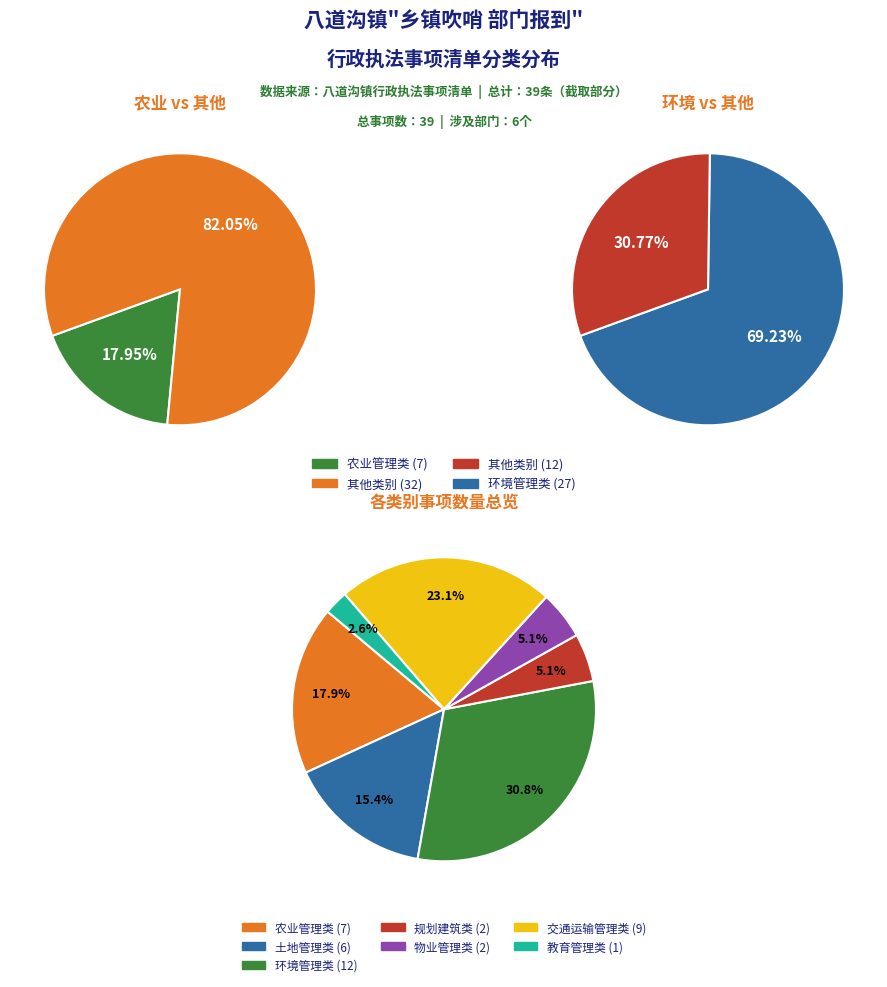

What is the smallest slice in the pie chart?

教育管理类